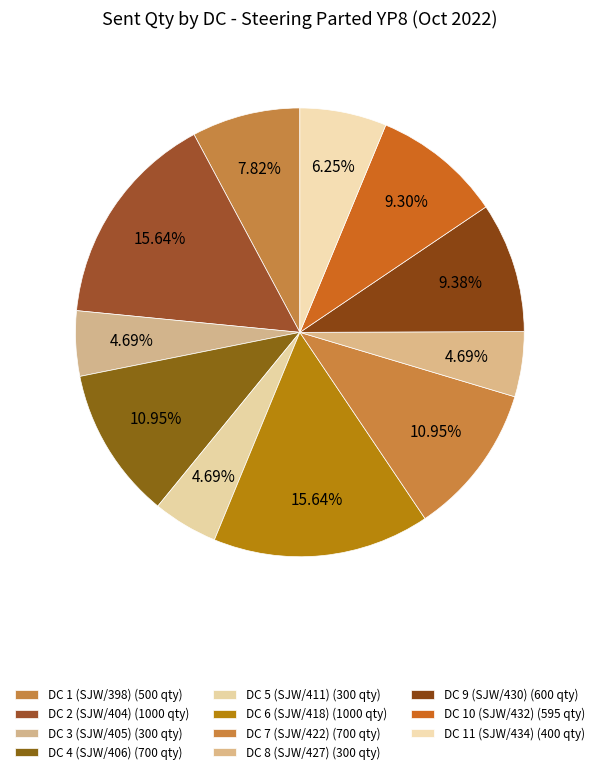

How many slices are in this pie chart?

11